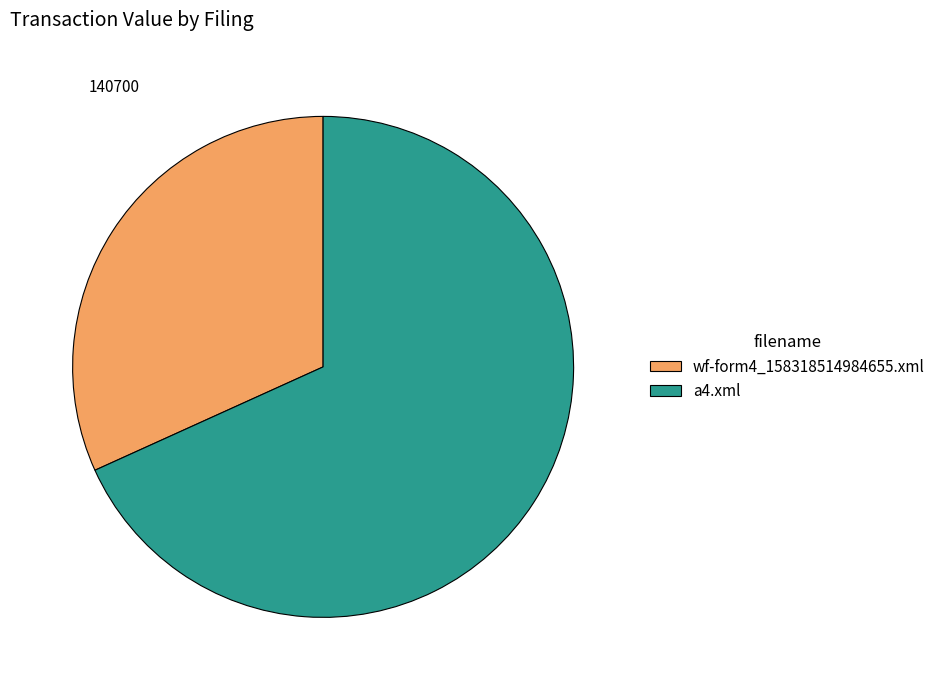

Do wf-form4_158318514984655.xml and a4.xml together represent more than half of the pie?

Yes